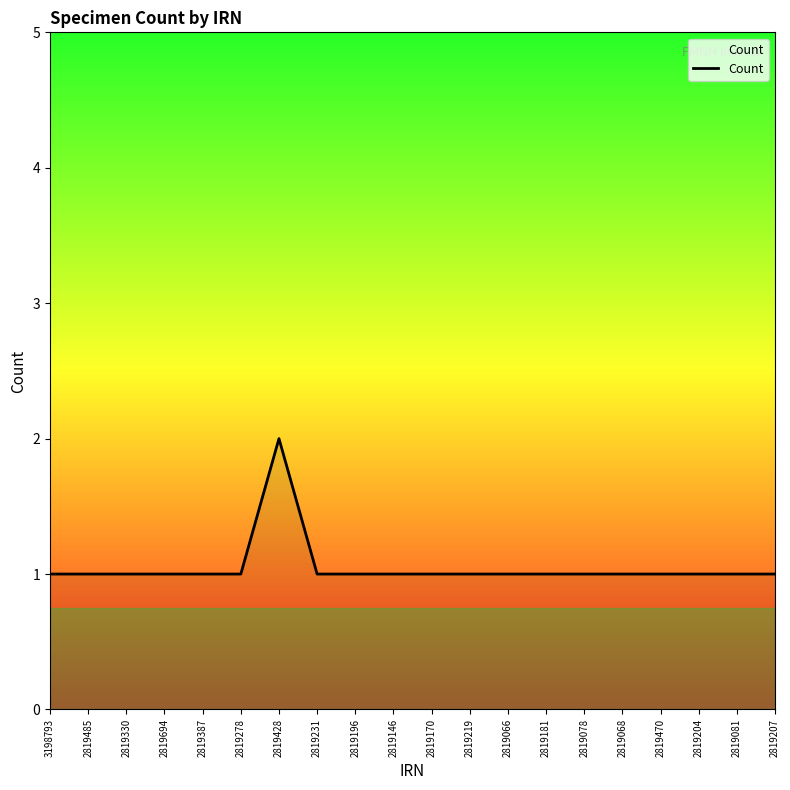

At which category does the chart reach its peak across all series?

2819428